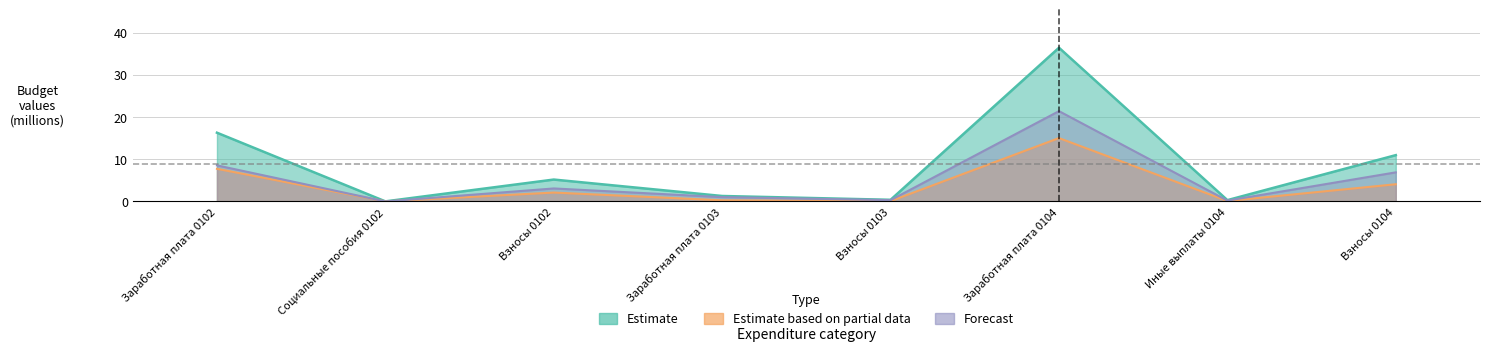

How many positive values does the Forecast series have?

7